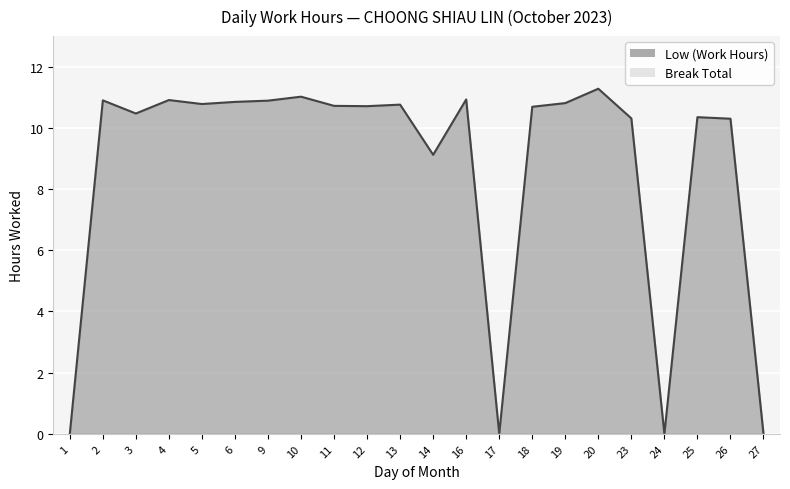

What is the change in value from 13 to 19?

+0.1